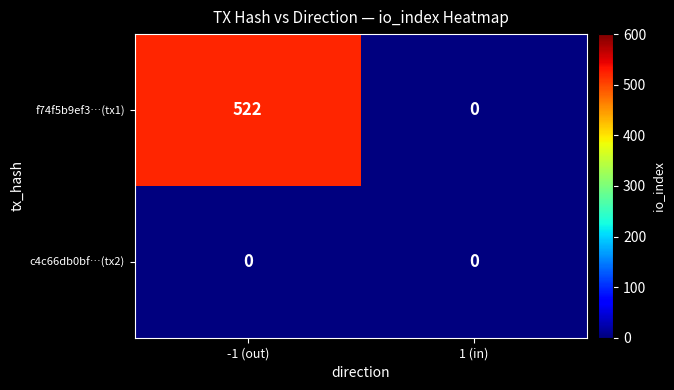

Rank the categories by f74f5b9ef3…(tx1) value from lowest to highest.

1 (in), -1 (out)